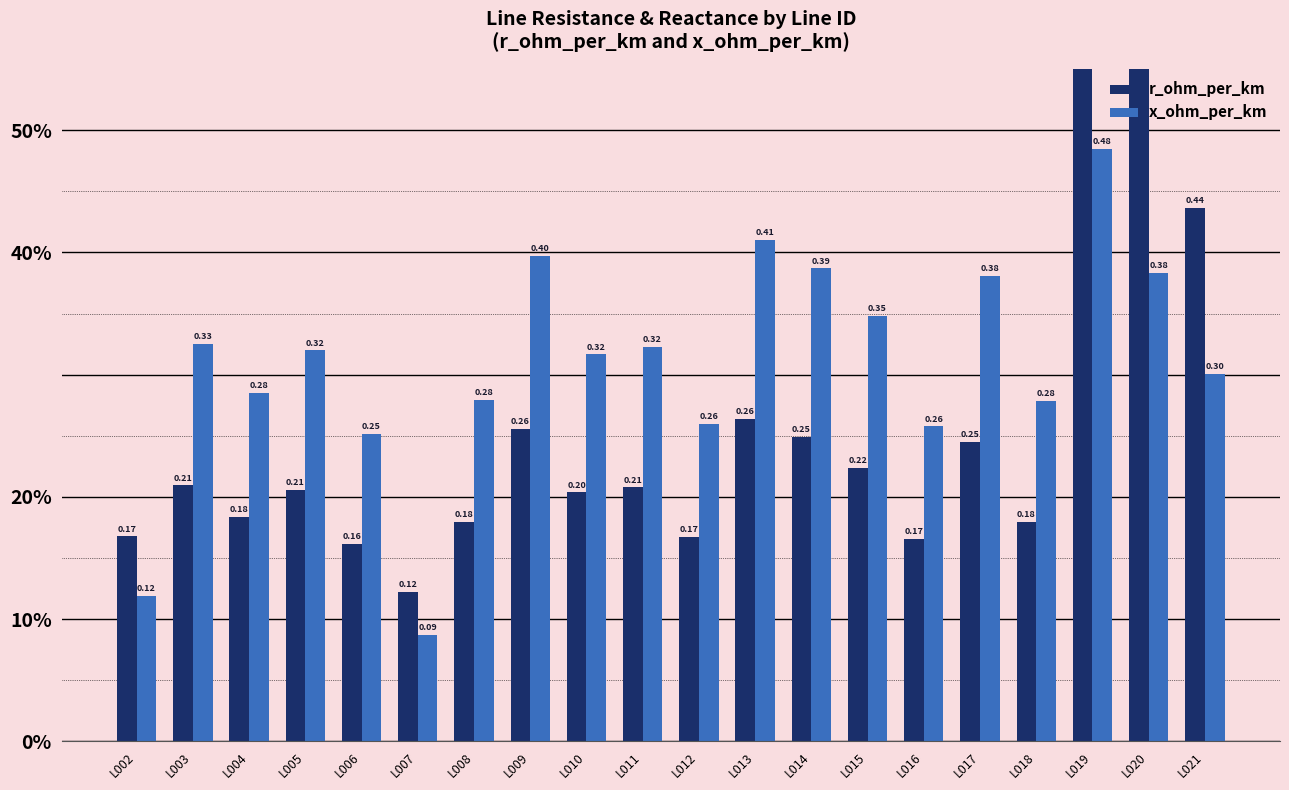

Which series has the widest spread of values?

r_ohm_per_km